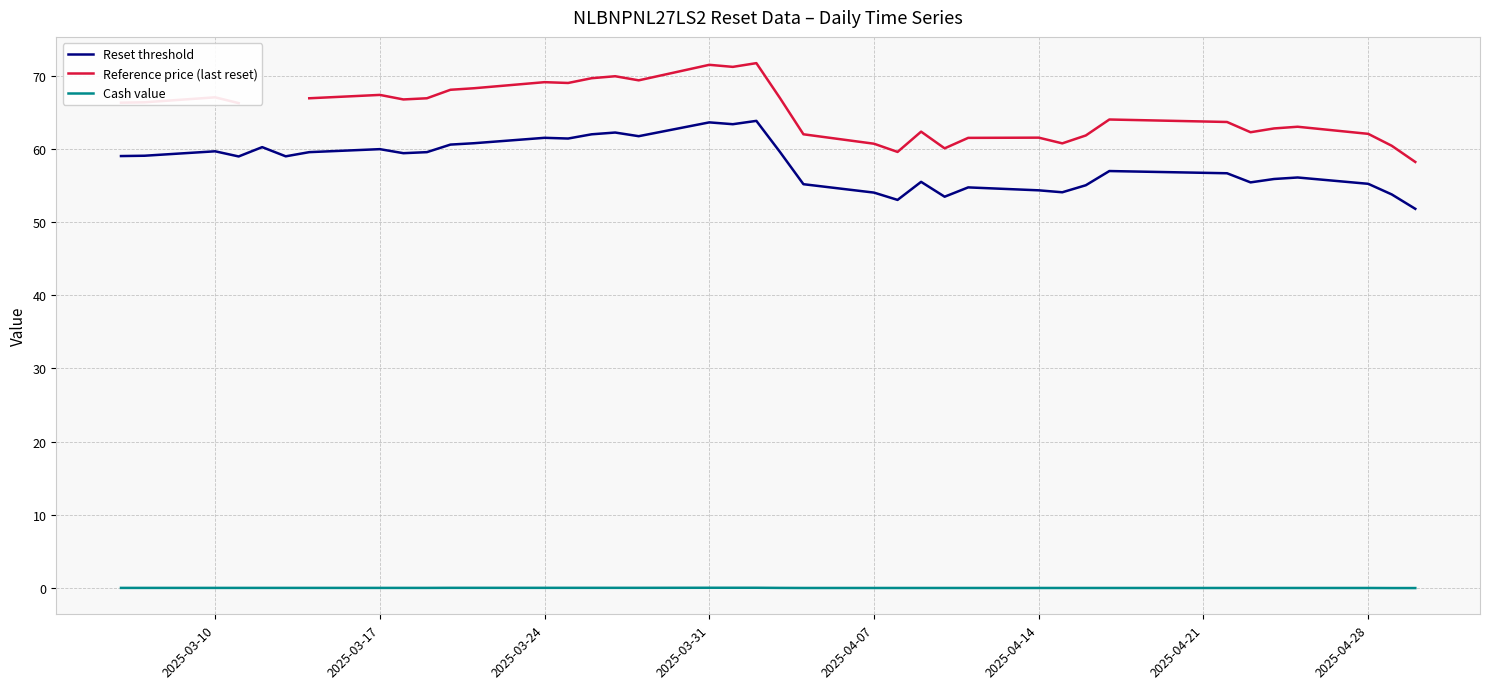

What is the value of the Reference price (last reset) point at the 27th from the left?

61.5